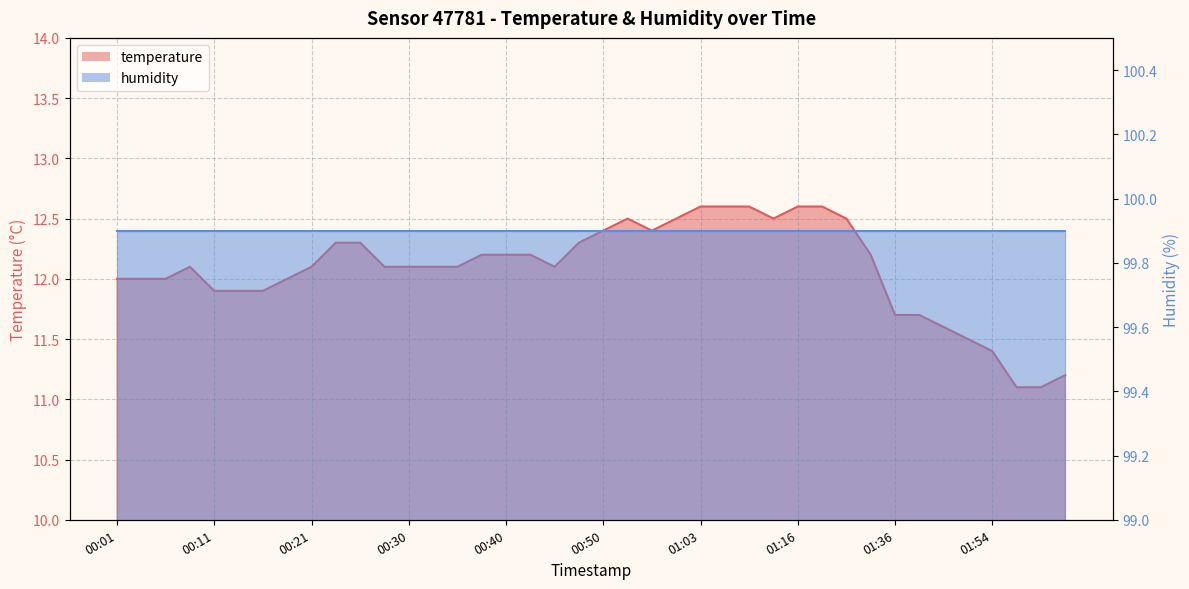

What is the sum of all values?

483.2